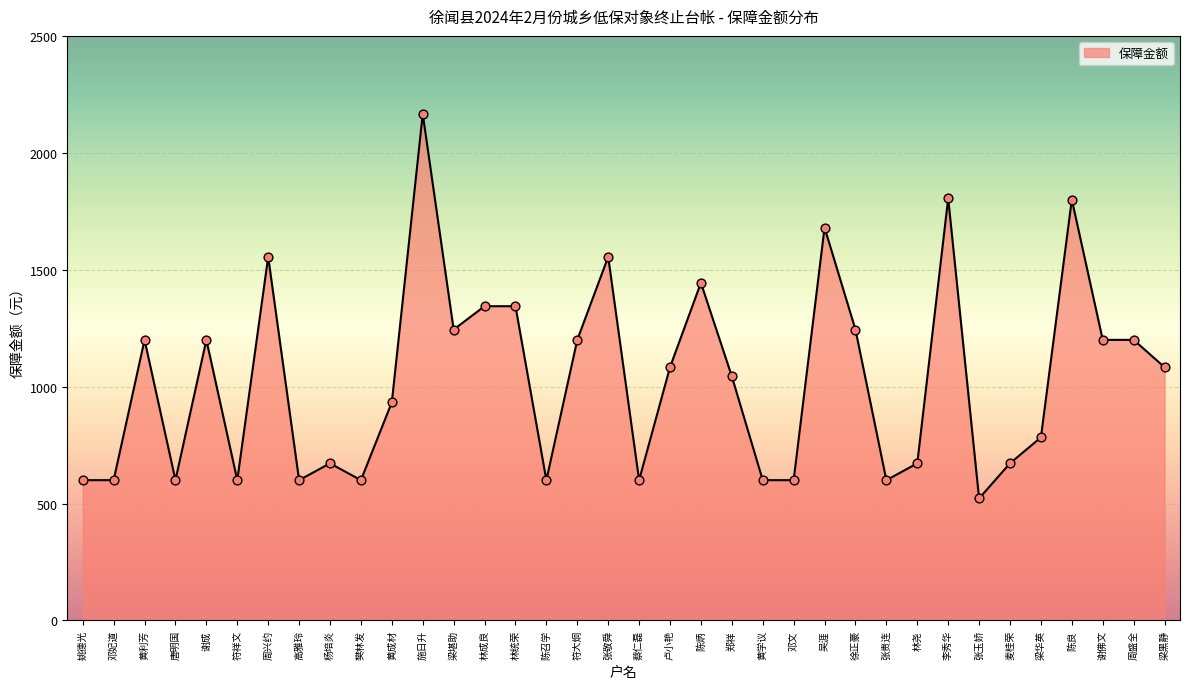

Approximately how many times larger is the value at 黄学议 compared to 吴涯?

0.4